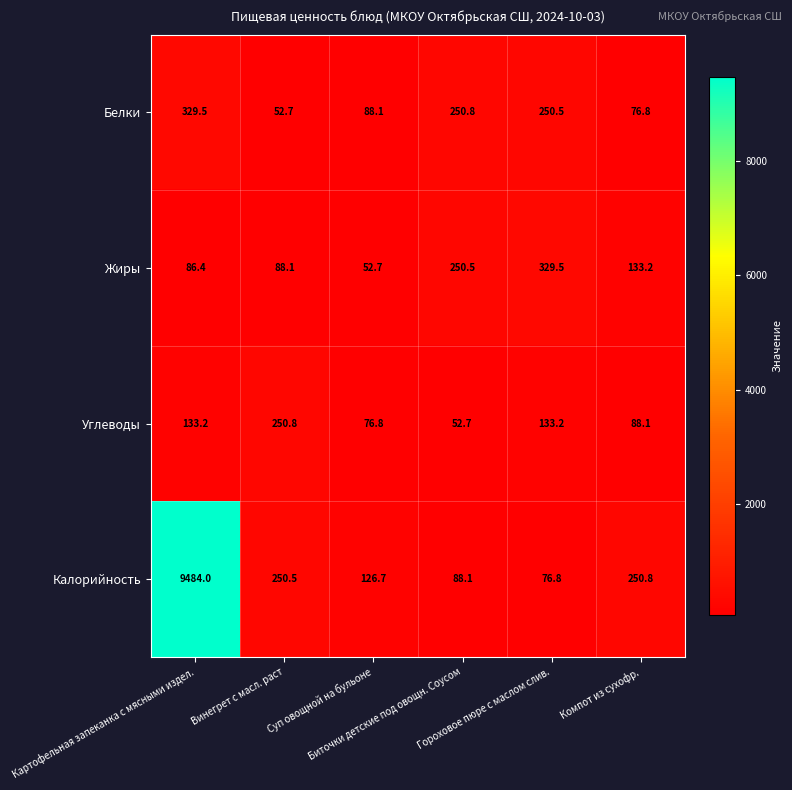

What is the total value across all series at Суп овощной на бульоне?

344.3